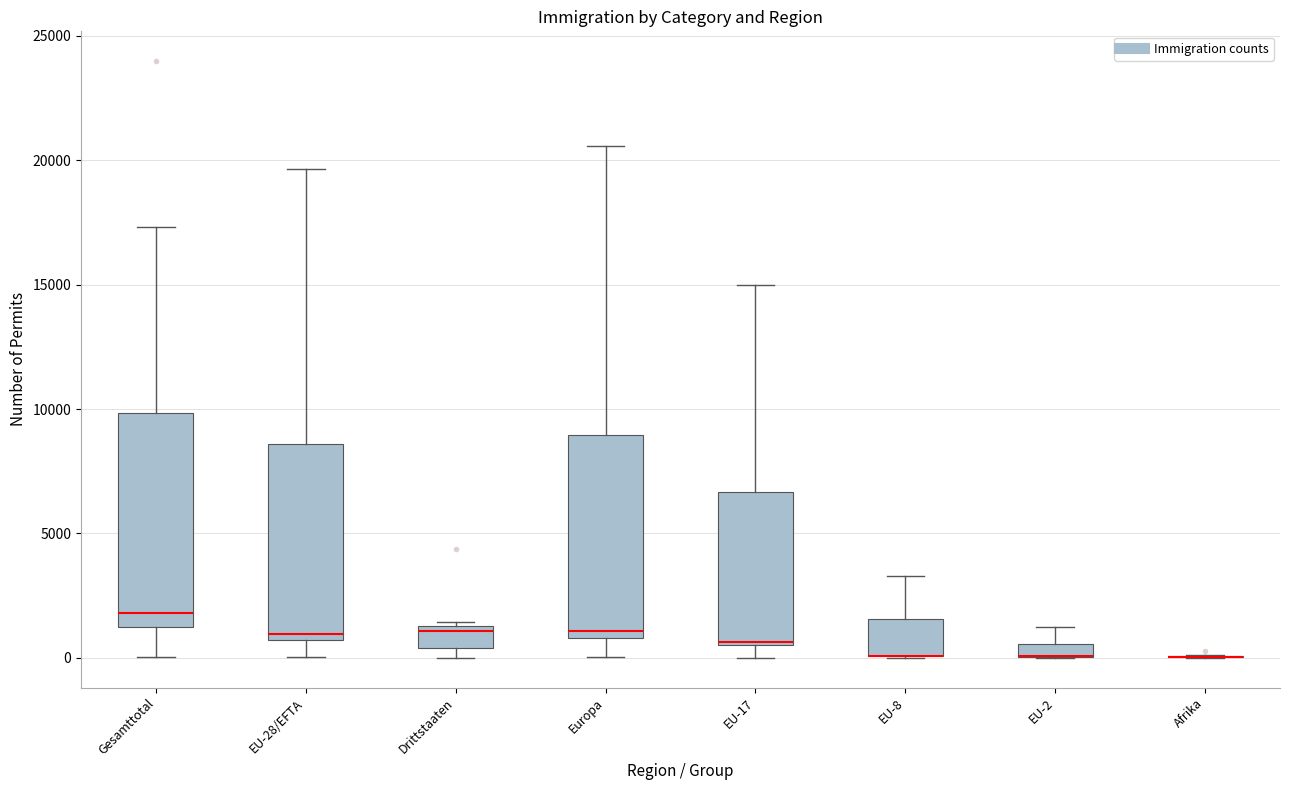

Where is the upper edge of the box for Gesamttotal on the y-axis? The values are not printed on the chart, so give them approximately, as read against the axis.

10000